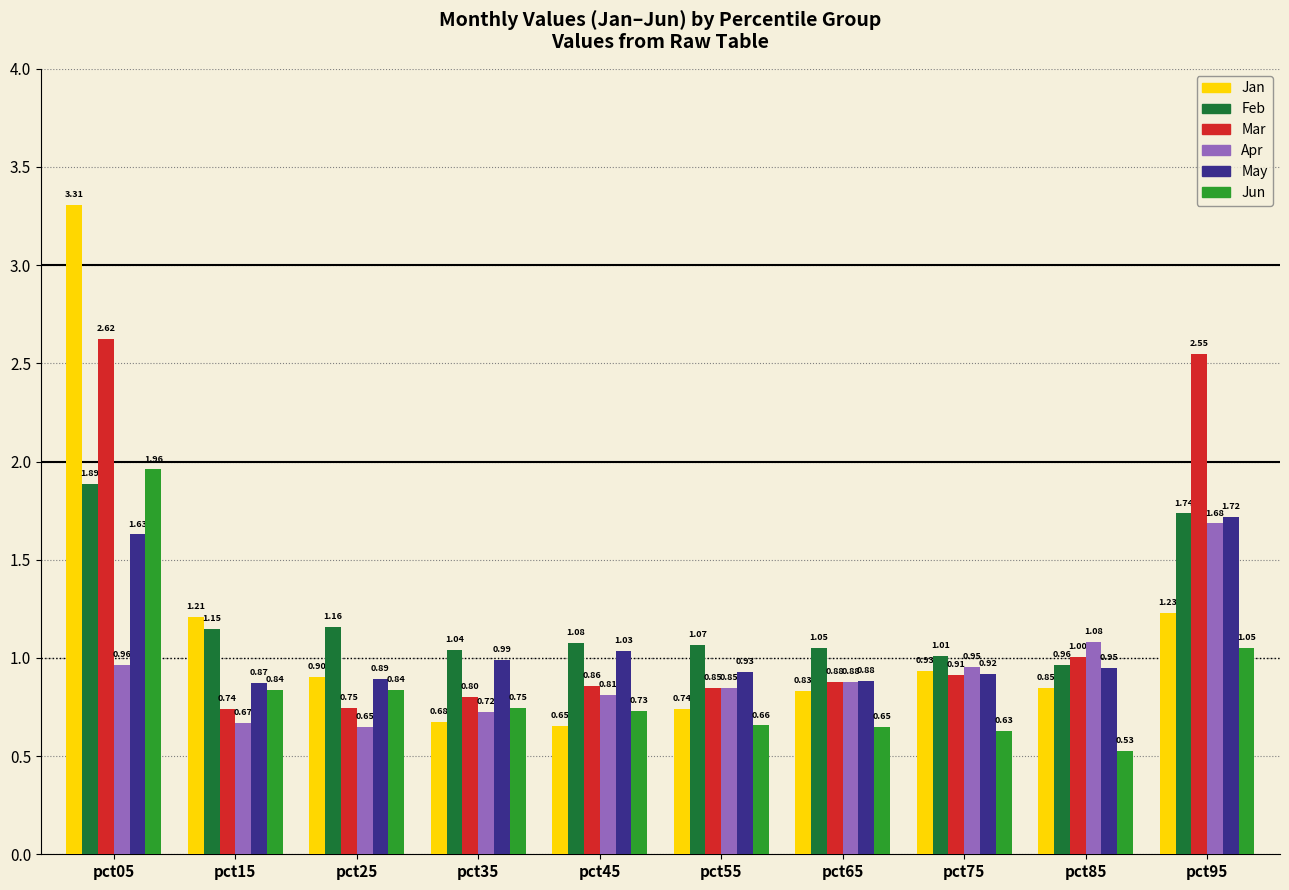

What value does the Feb series have at pct85?

1.0